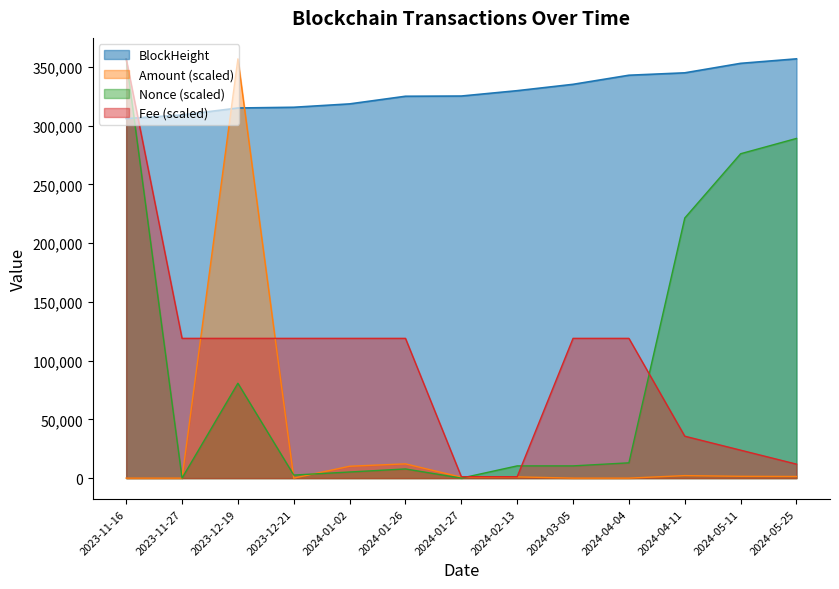

True or false: Amount and BlockHeight intersect in this chart.

True